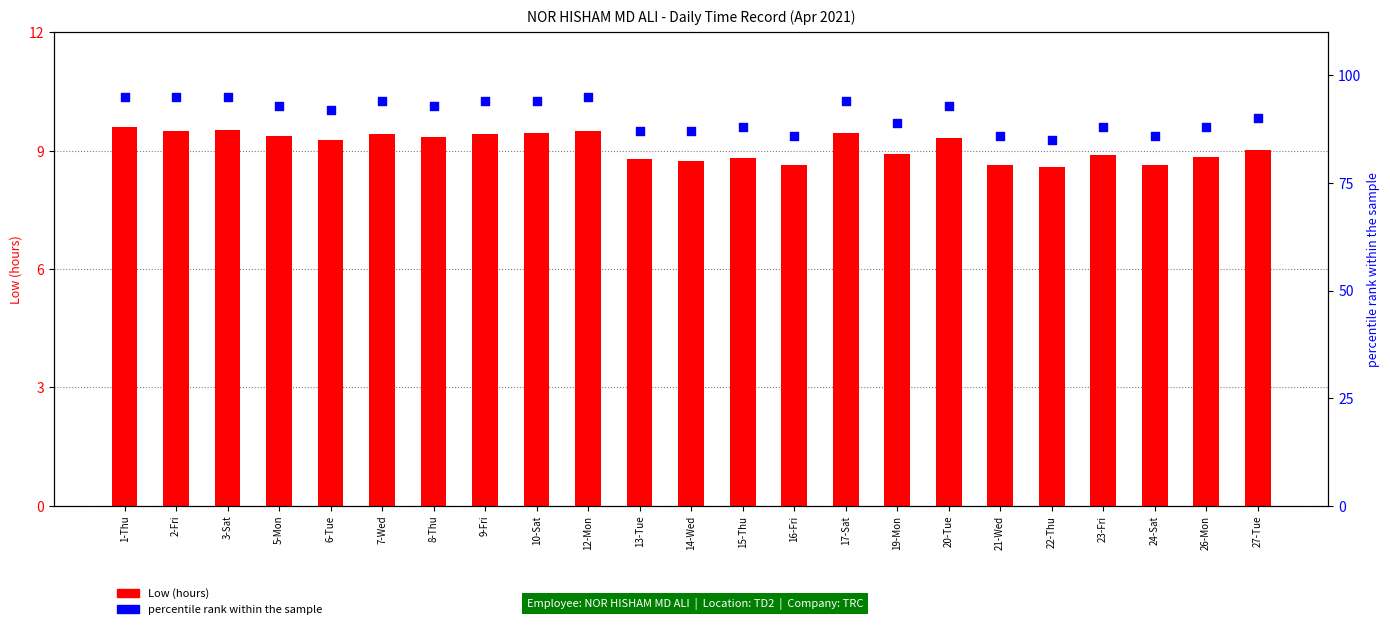

Is the value of percentile rank within the sample at 13-Tue greater than the value of Low (hours) at 20-Tue?

Yes